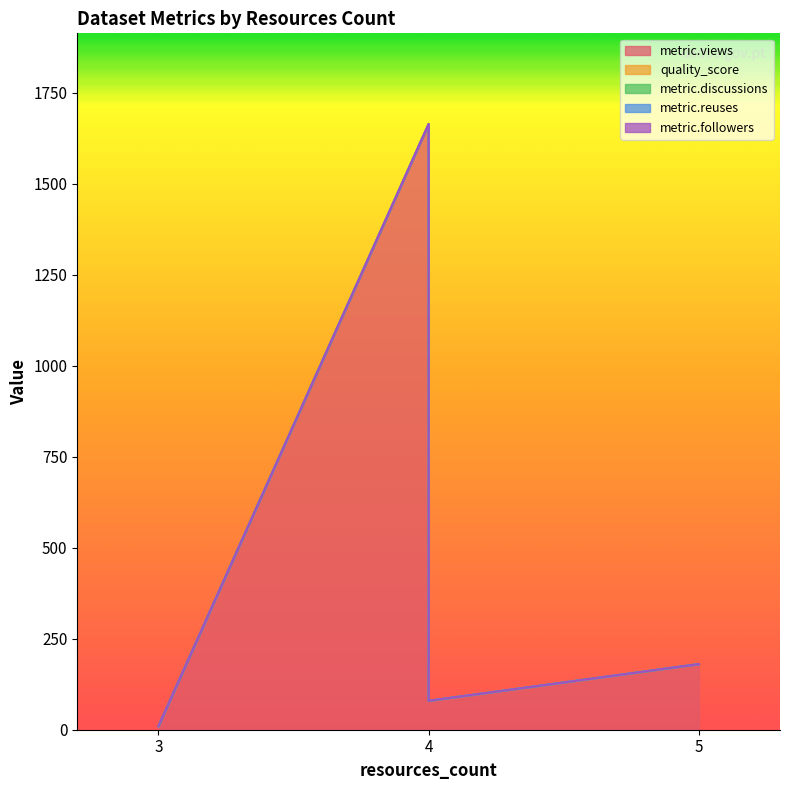

True or false: metric.followers and metric.discussions intersect in this chart.

False